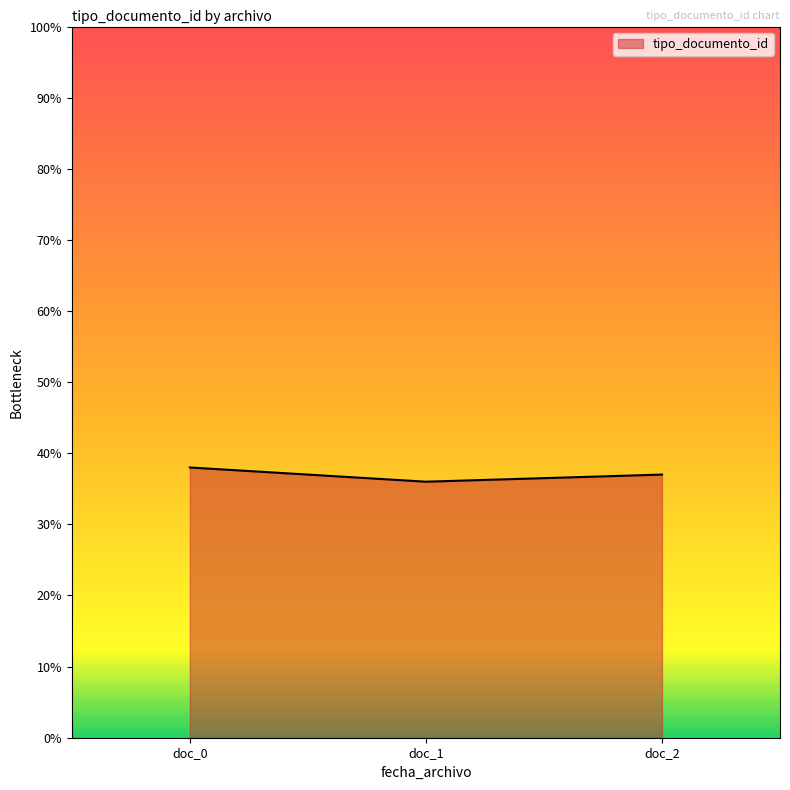

At which label is the value closest to 37?

doc_2